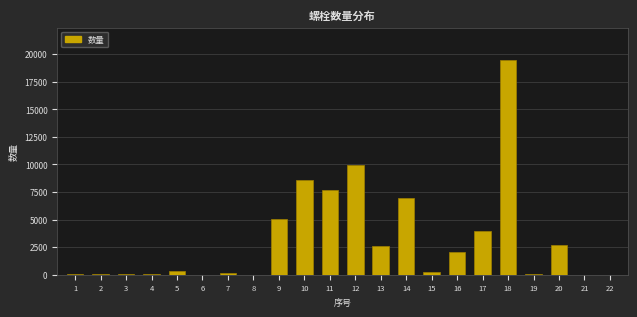

What is the sum of all values?

69986